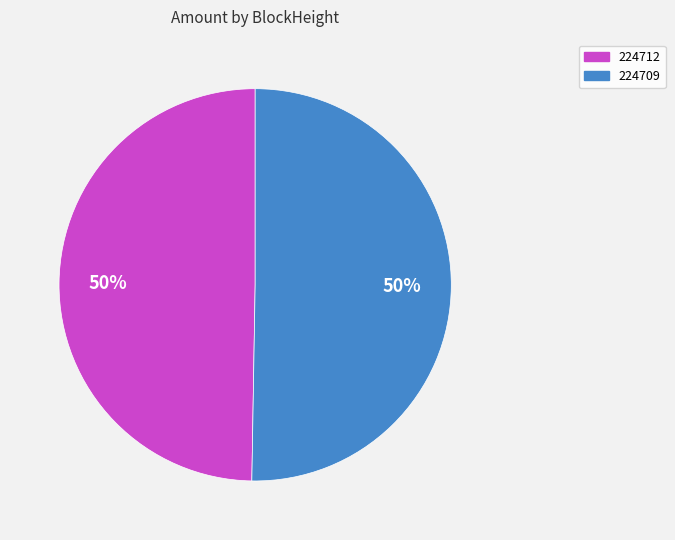

True or false: 224709 accounts for 99% of the total.

False